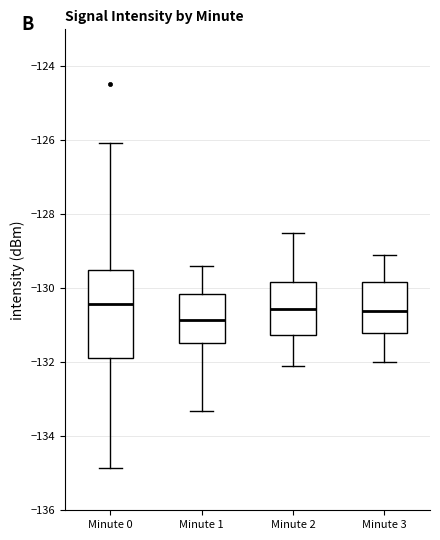

Reading left to right, transcribe this box plot: for each box, give where its median line is, the range the box spans, and where its two whiskers end, as read against the y-axis. The values are not printed on the chart, so give them approximately, as read against the axis.

Minute 0: median -130.4, box -131.8 to -129.6, whiskers -134.8 to -126.0
Minute 1: median -130.8, box -131.4 to -130.2, whiskers -133.4 to -129.4
Minute 2: median -130.6, box -131.2 to -129.8, whiskers -132.0 to -128.4
Minute 3: median -130.6, box -131.2 to -129.8, whiskers -132.0 to -129.0